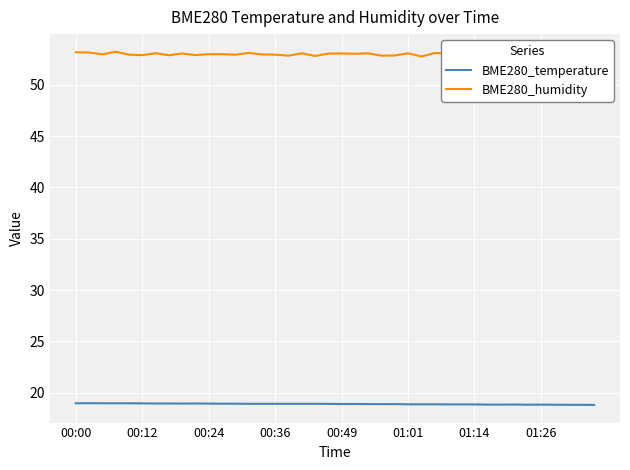

The BME280_temperature series shows 19.0 at 00:12. True or false?

True